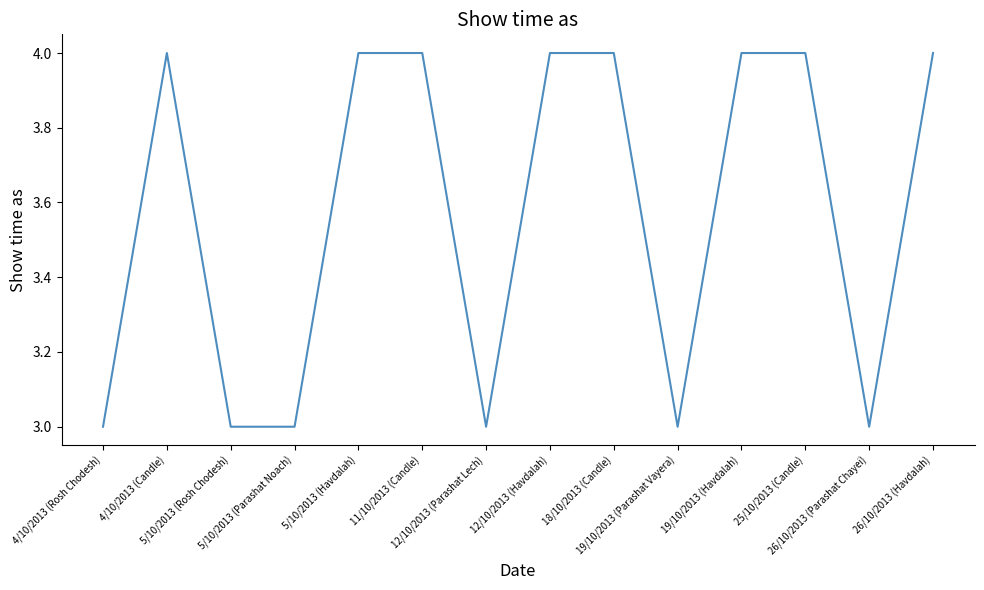

How many lines are shown in the chart?

1